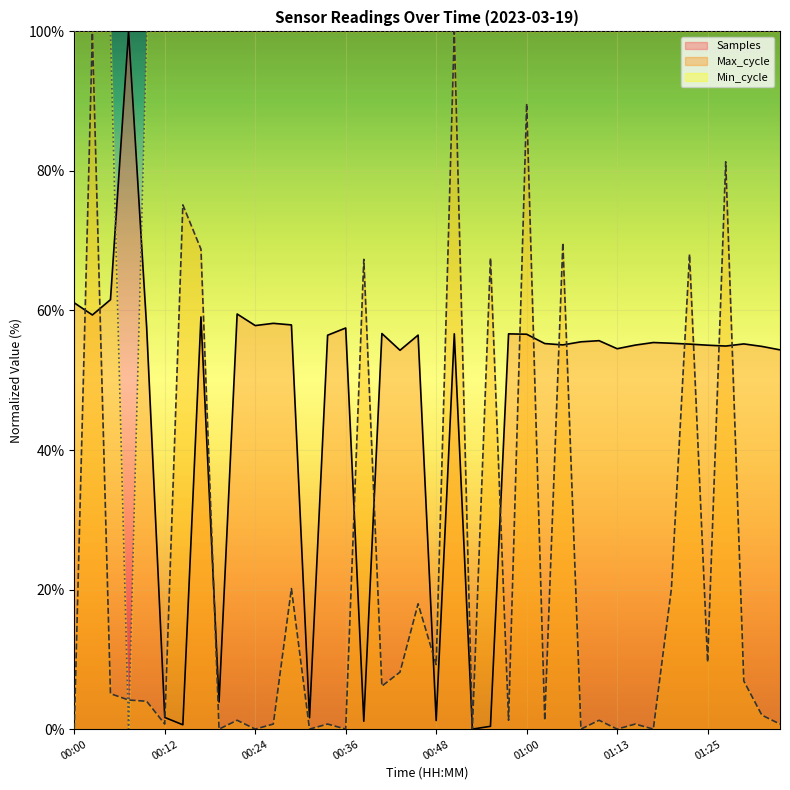

What is the maximum value shown in the chart?

100.0